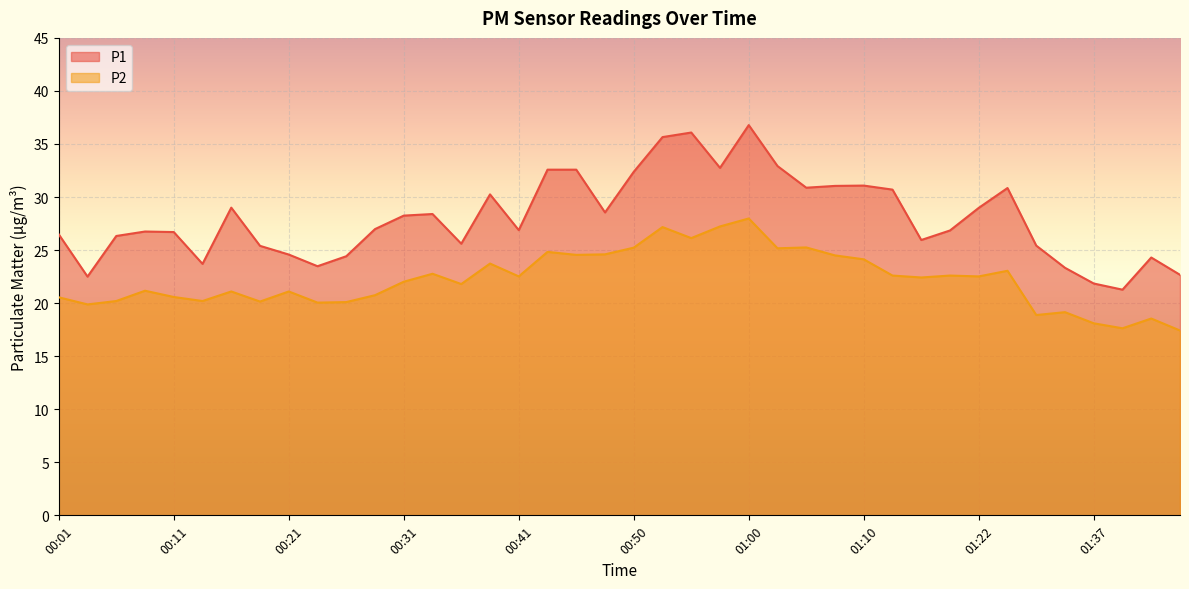

Which series has the largest total across all categories?

P1